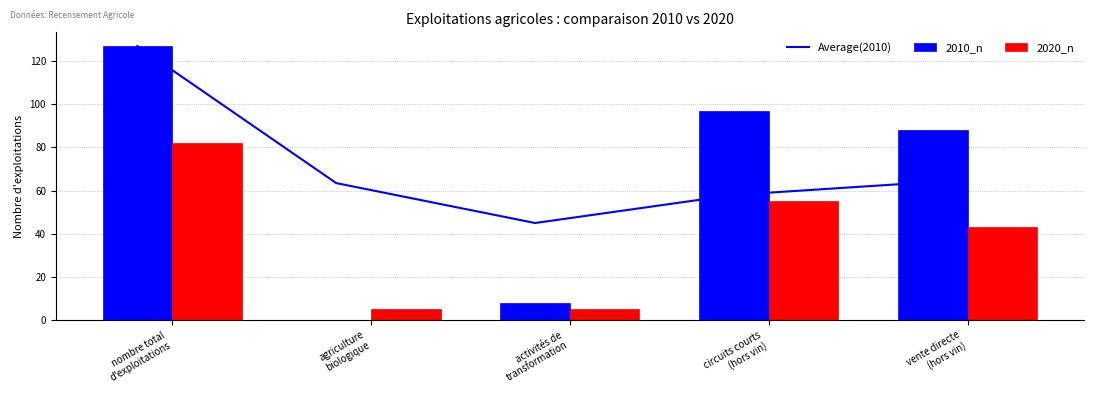

What position from the right is activités de
transformation?

3